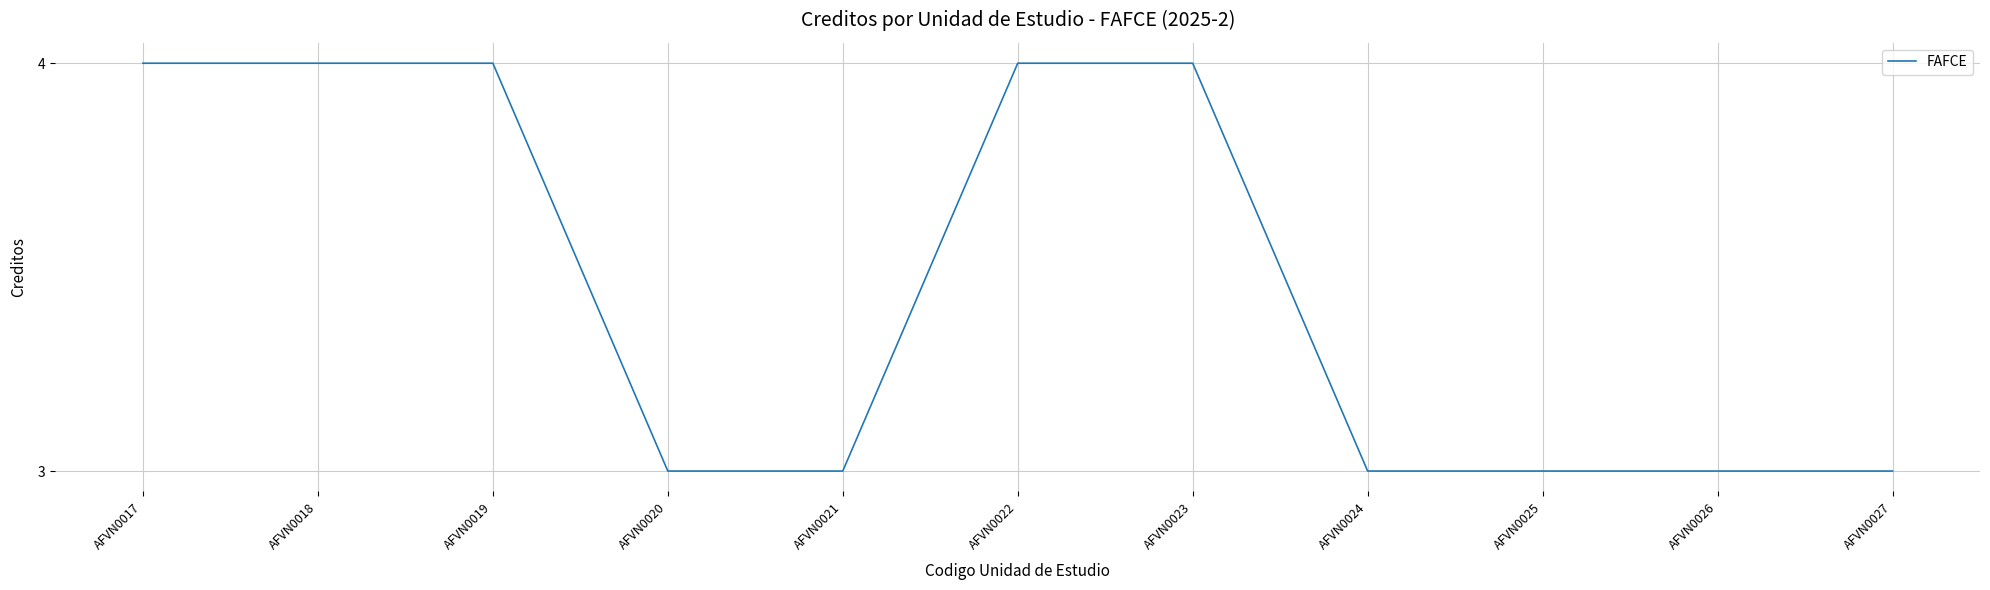

Reading left to right, list all the values displayed in this chart.

AFVN0017=4	AFVN0018=4	AFVN0019=4	AFVN0020=3	AFVN0021=3	AFVN0022=4	AFVN0023=4	AFVN0024=3	AFVN0025=3	AFVN0026=3	AFVN0027=3